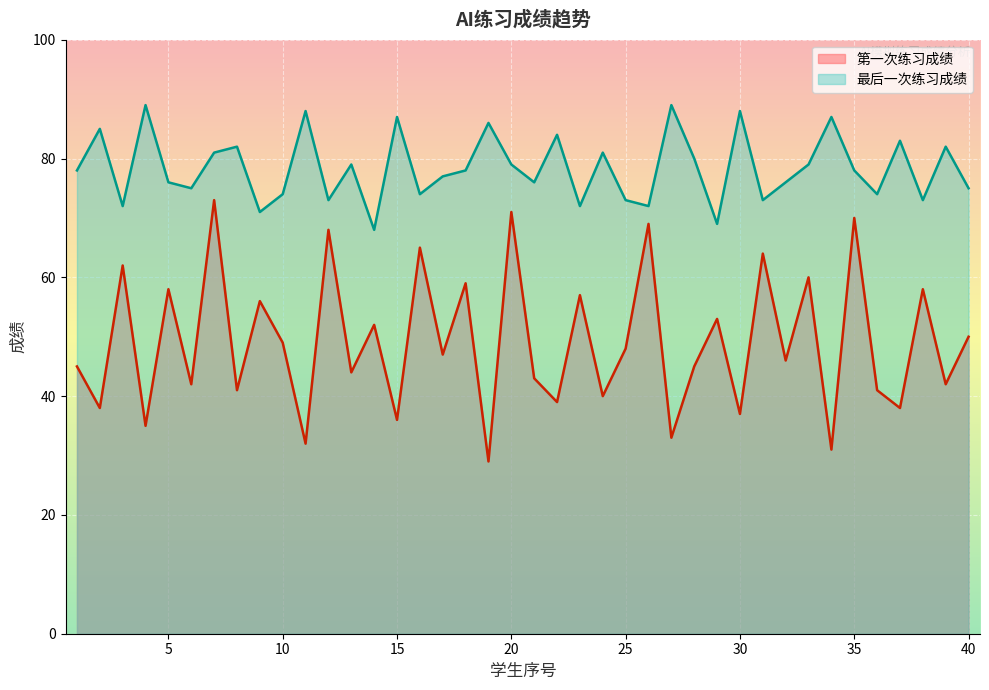

In 第一次练习成绩, how many points are higher than both neighbors (excluding endpoints)?

16